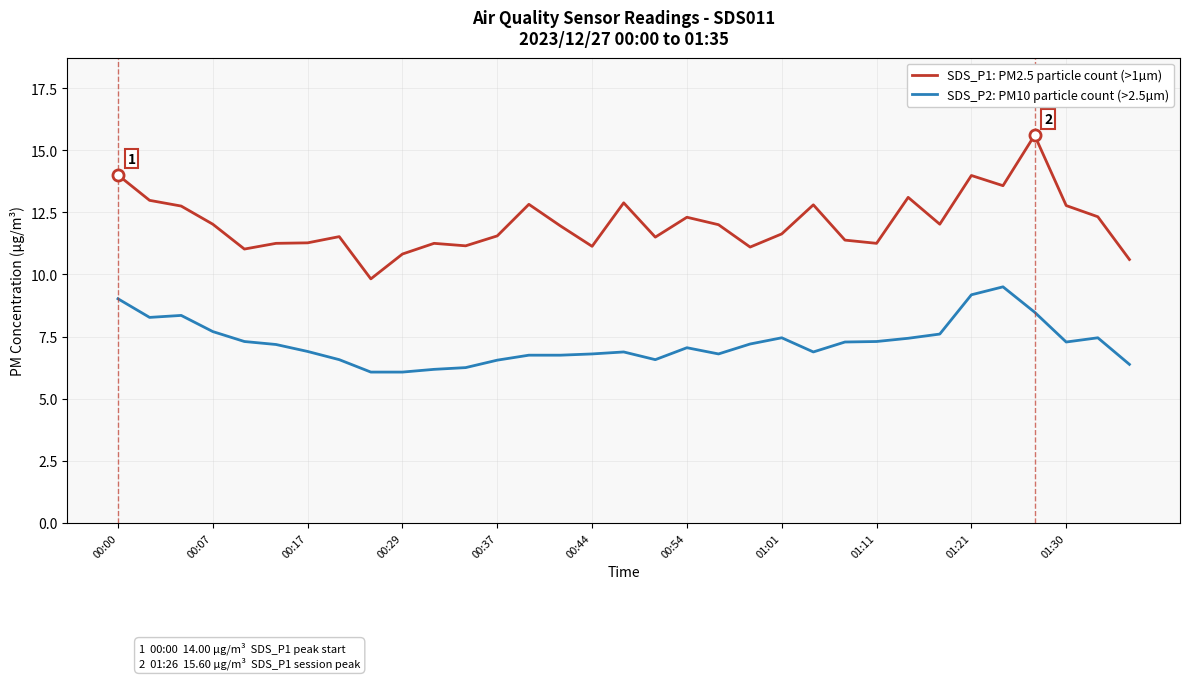

What is the difference between the maximum and minimum values in the SDS_P2: PM10 particle count (>2.5µm) series?

3.4